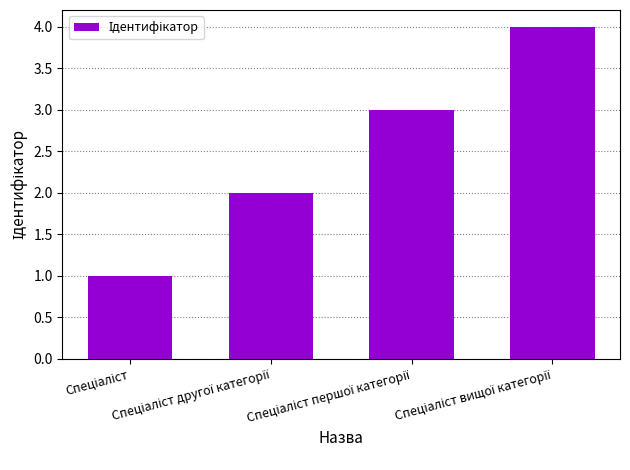

What is the difference between the maximum and minimum values?

3